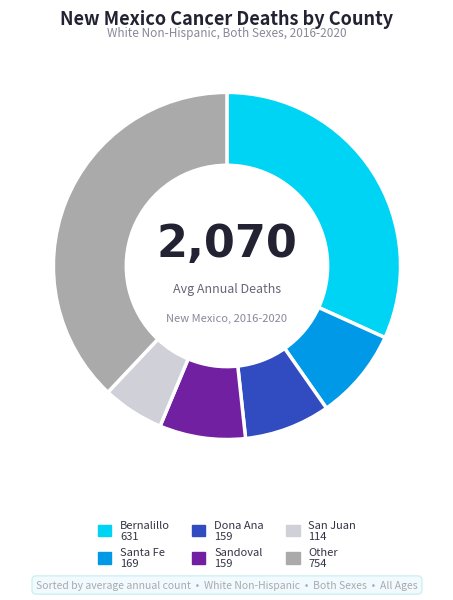

Is there a majority slice in this chart?

No